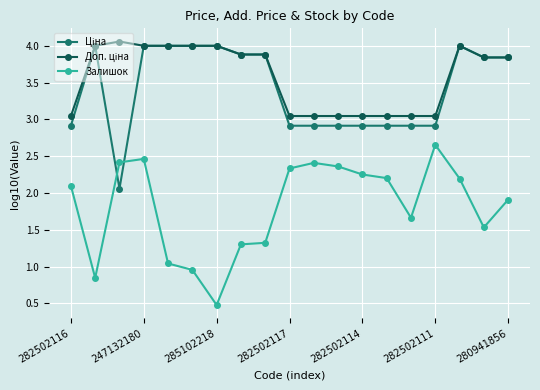

Which series has the widest spread of values?

Залишок